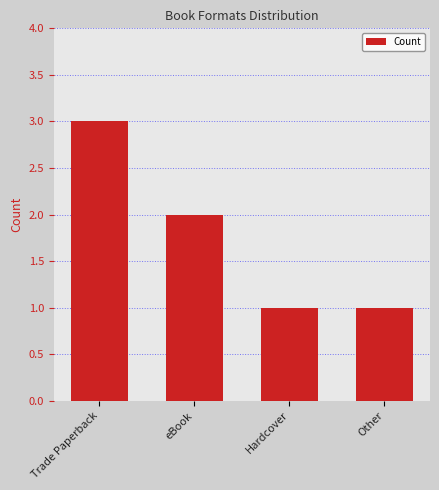

What is the label of the 1st bar from the right?

Other